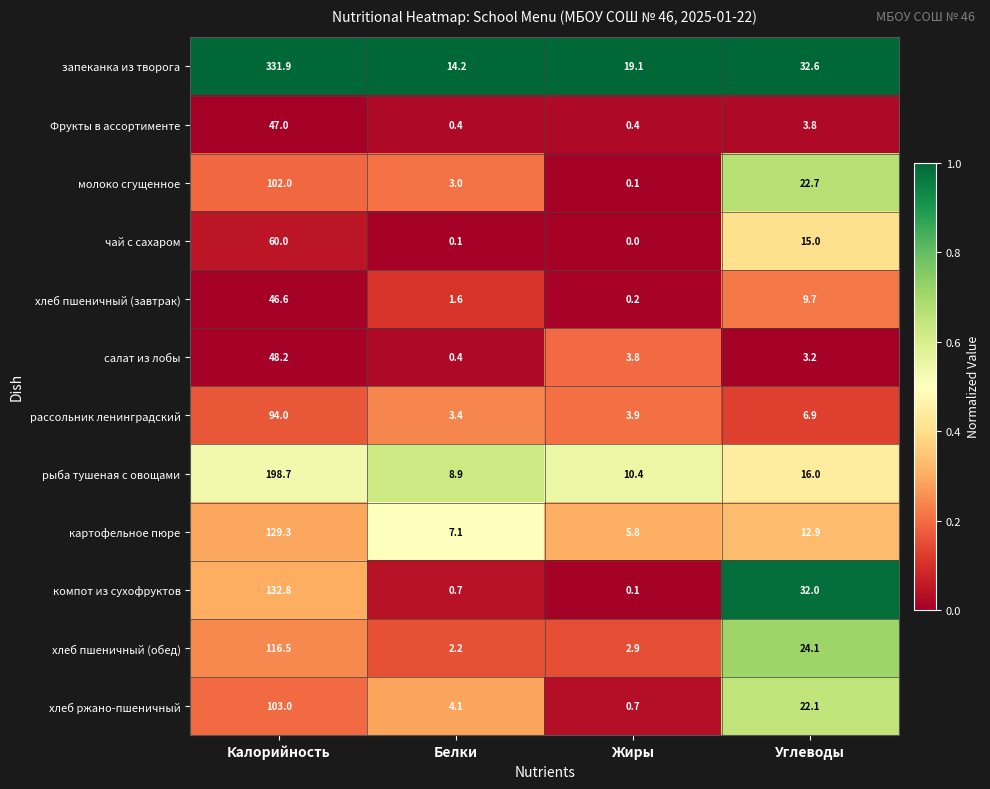

Rank the series by their maximum value, from lowest to highest.

хлеб пшеничный (завтрак), Фрукты в ассортименте, салат из лобы, чай с сахаром, рассольник ленинградский, молоко сгущенное, хлеб ржано-пшеничный, хлеб пшеничный (обед), картофельное пюре, компот из сухофруктов, рыба тушеная с овощами, запеканка из творога